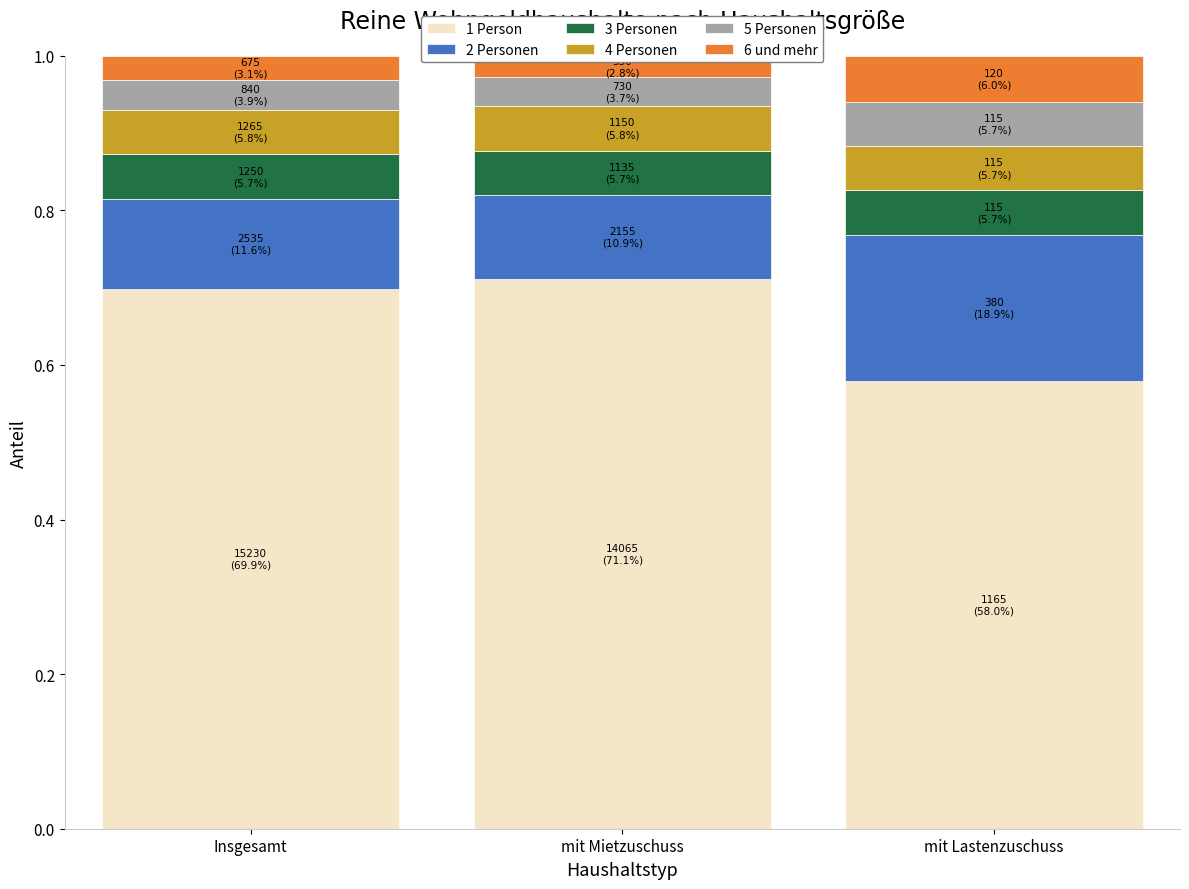

Reading left to right, transcribe all the data shown in this chart.

1 Person: Insgesamt=0.7	mit Mietzuschuss=0.7	mit Lastenzuschuss=0.6
2 Personen: Insgesamt=0.1	mit Mietzuschuss=0.1	mit Lastenzuschuss=0.2
3 Personen: Insgesamt=0.1	mit Mietzuschuss=0.1	mit Lastenzuschuss=0.1
4 Personen: Insgesamt=0.1	mit Mietzuschuss=0.1	mit Lastenzuschuss=0.1
5 Personen: Insgesamt=0.0	mit Mietzuschuss=0.0	mit Lastenzuschuss=0.1
6 und mehr: Insgesamt=0.0	mit Mietzuschuss=0.0	mit Lastenzuschuss=0.1